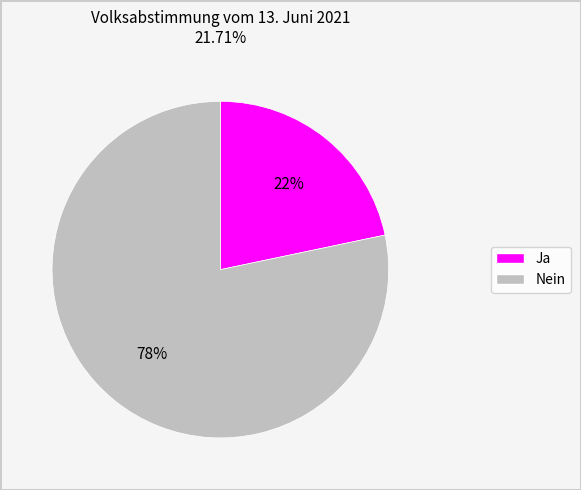

Does Ja represent more than half of the total?

No